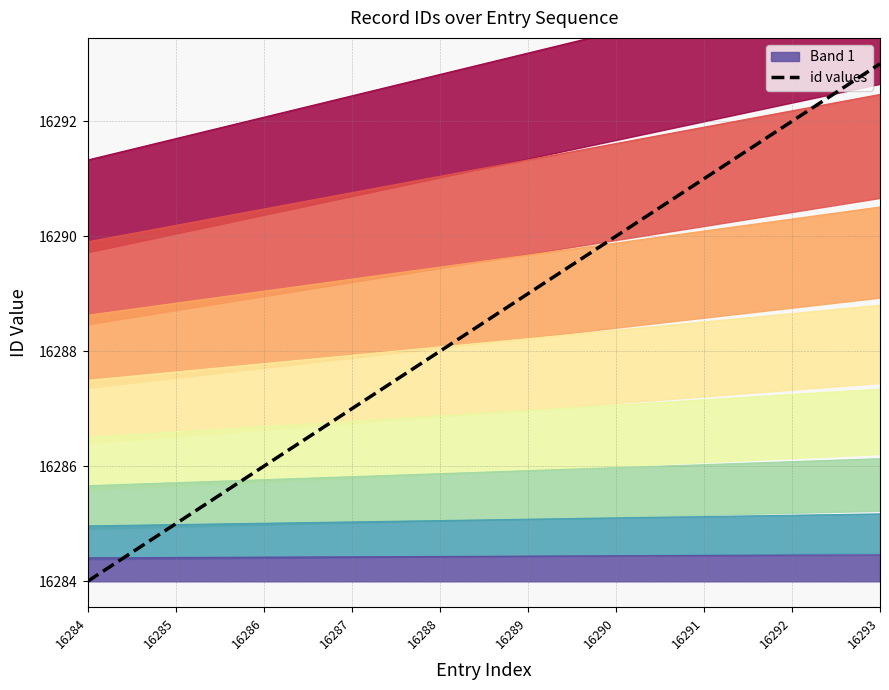

Which has a higher value, 16290 or 16292?

16292